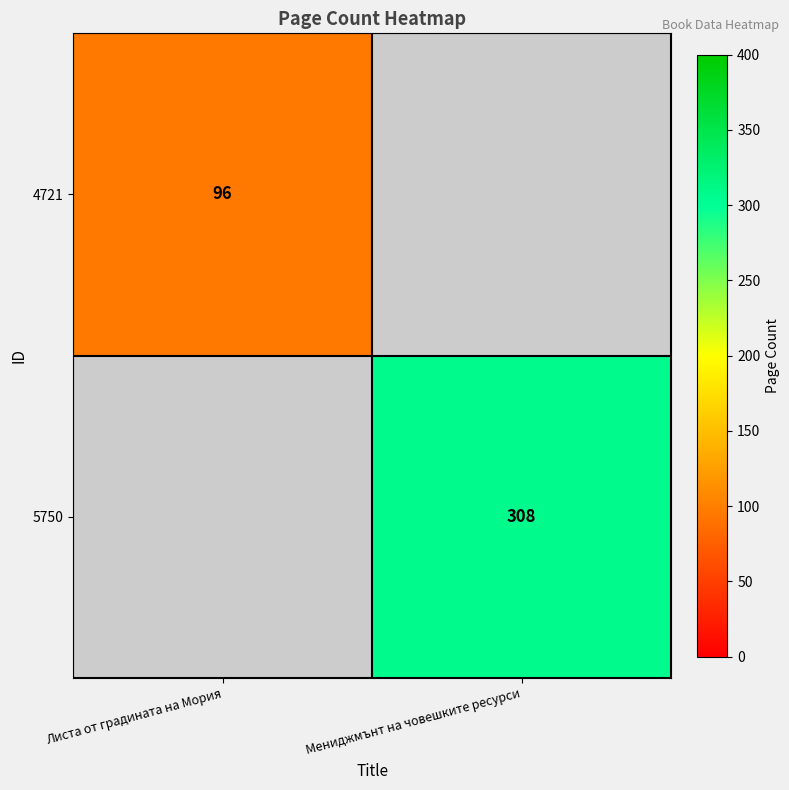

At how many categories does at least one series exceed 187?

1